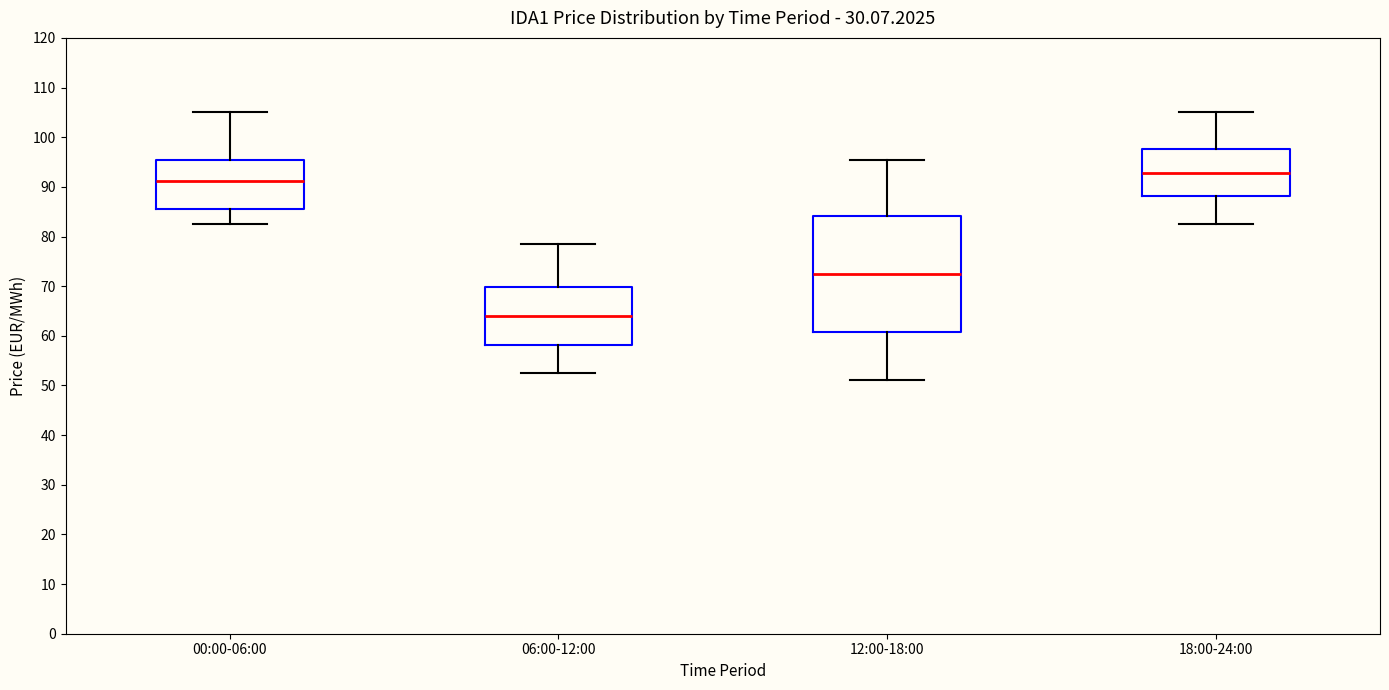

Comparing the boxes themselves (not the whiskers), which one is the tallest?

12:00-18:00